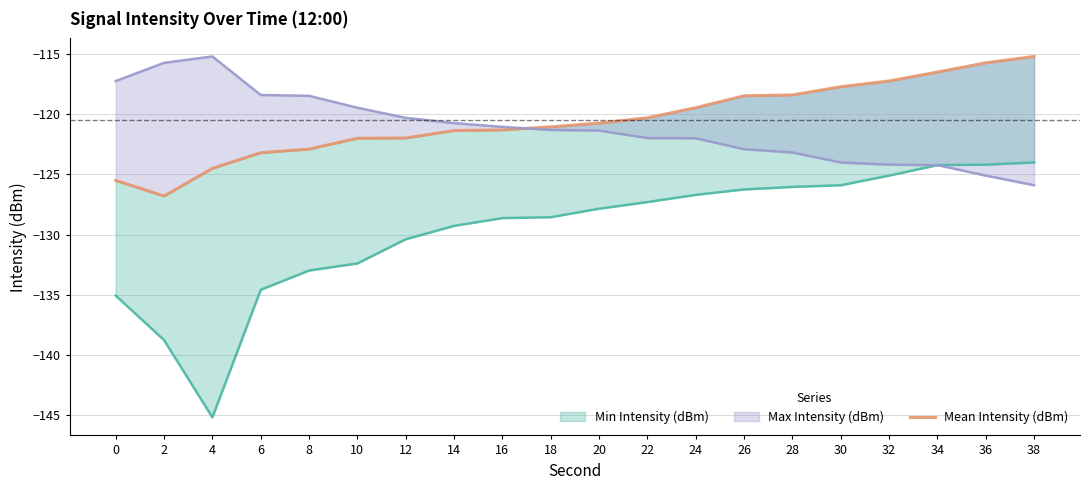

What is the smallest value displayed?

-126.8